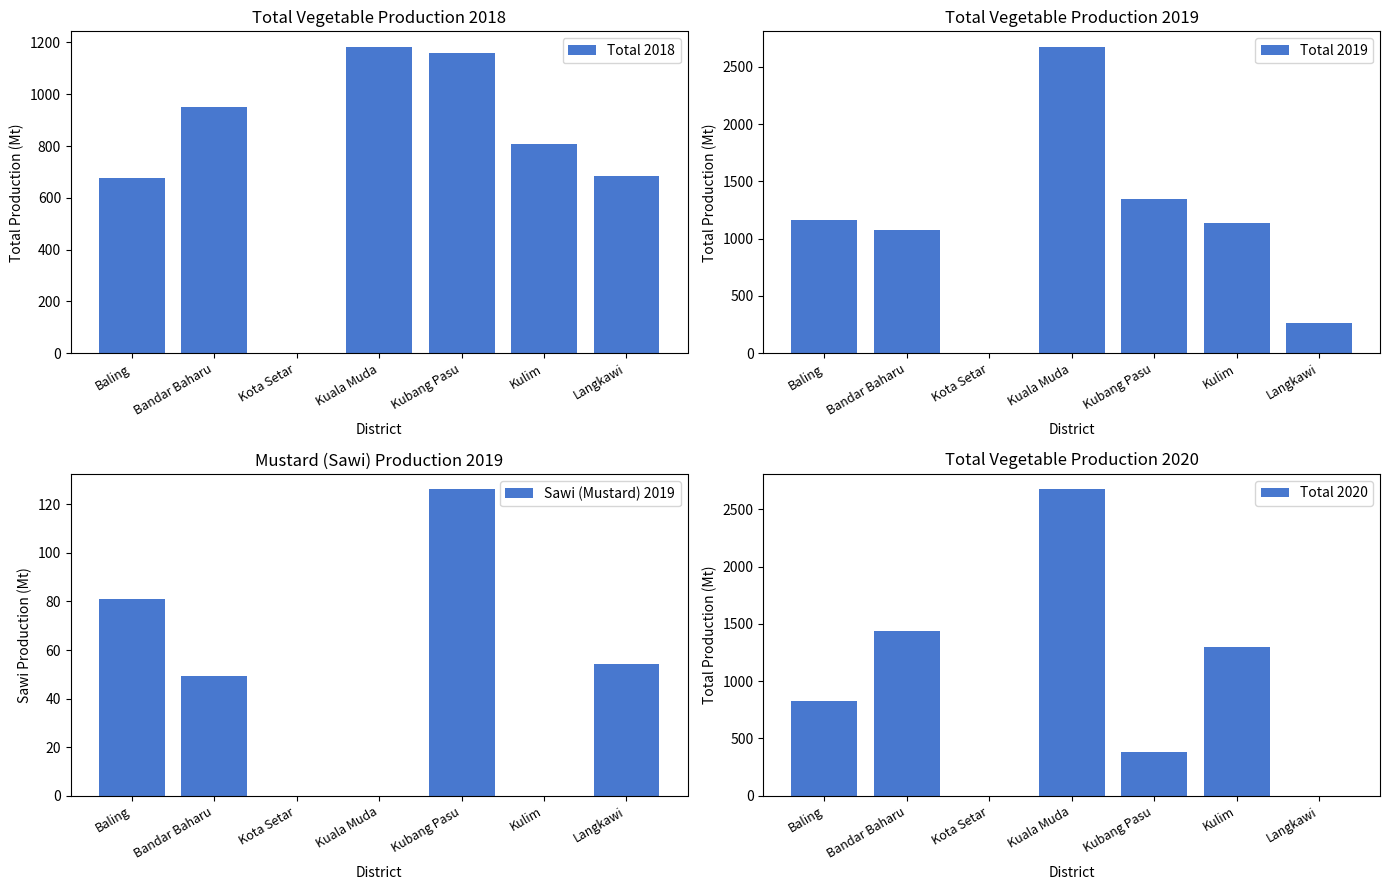

List the series in order of their peak value, lowest first.

Sawi (Mustard) 2019, Total 2018, Total 2020, Total 2019